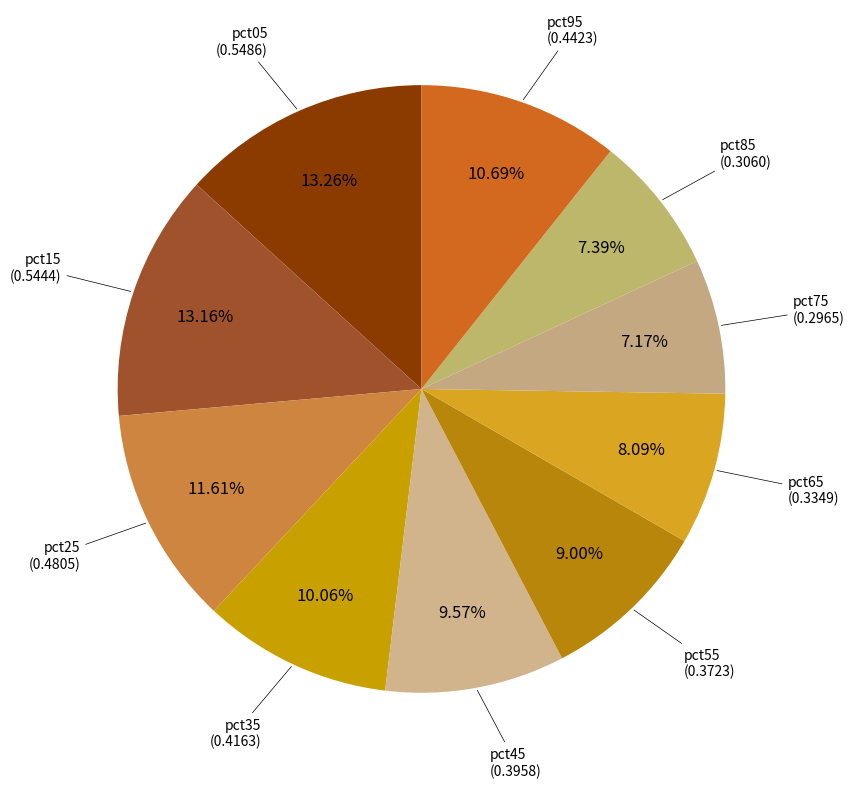

Which has a higher value, pct65 or pct15?

pct15